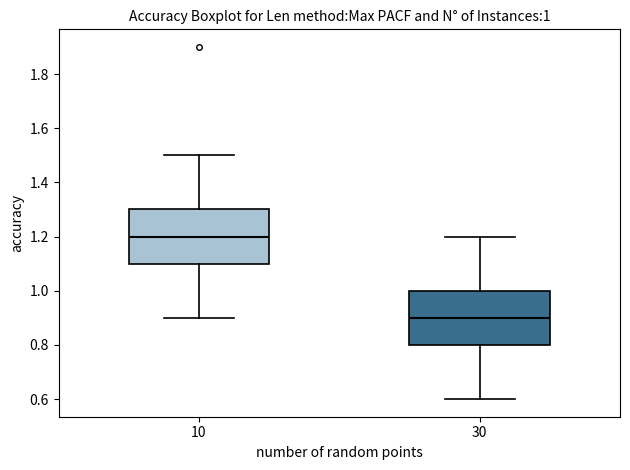

Which box's median line is the lowest?

30